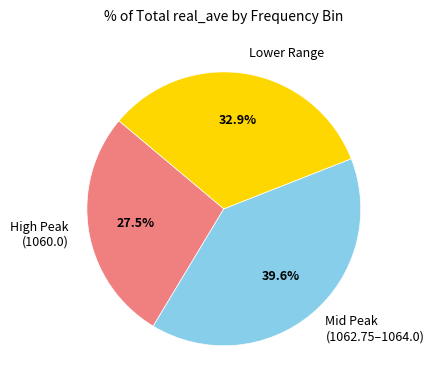

Rank the categories by value from lowest to highest.

High Peak (1060.0), Lower Range, Mid Peak (1062.75–1064.0)